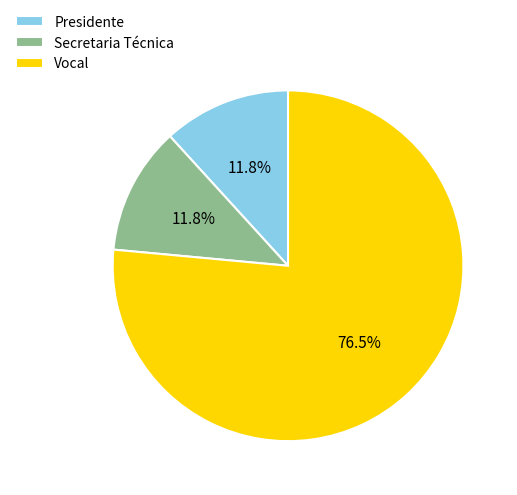

Which category accounts for the majority?

Vocal